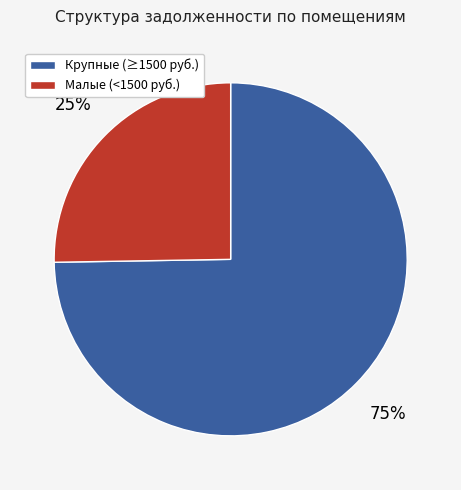

To the nearest percent, what is the average slice percentage?

50%